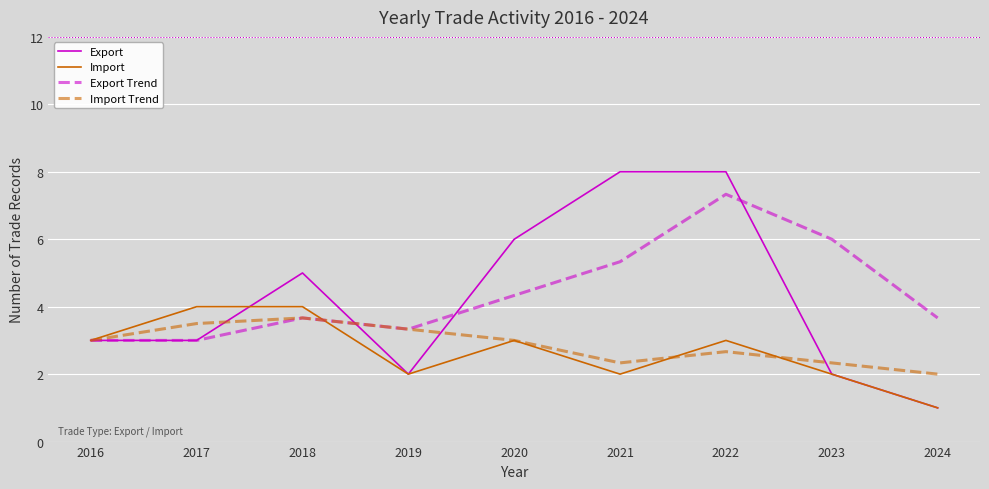

What is the approximate value of Import at 2019?

2.0